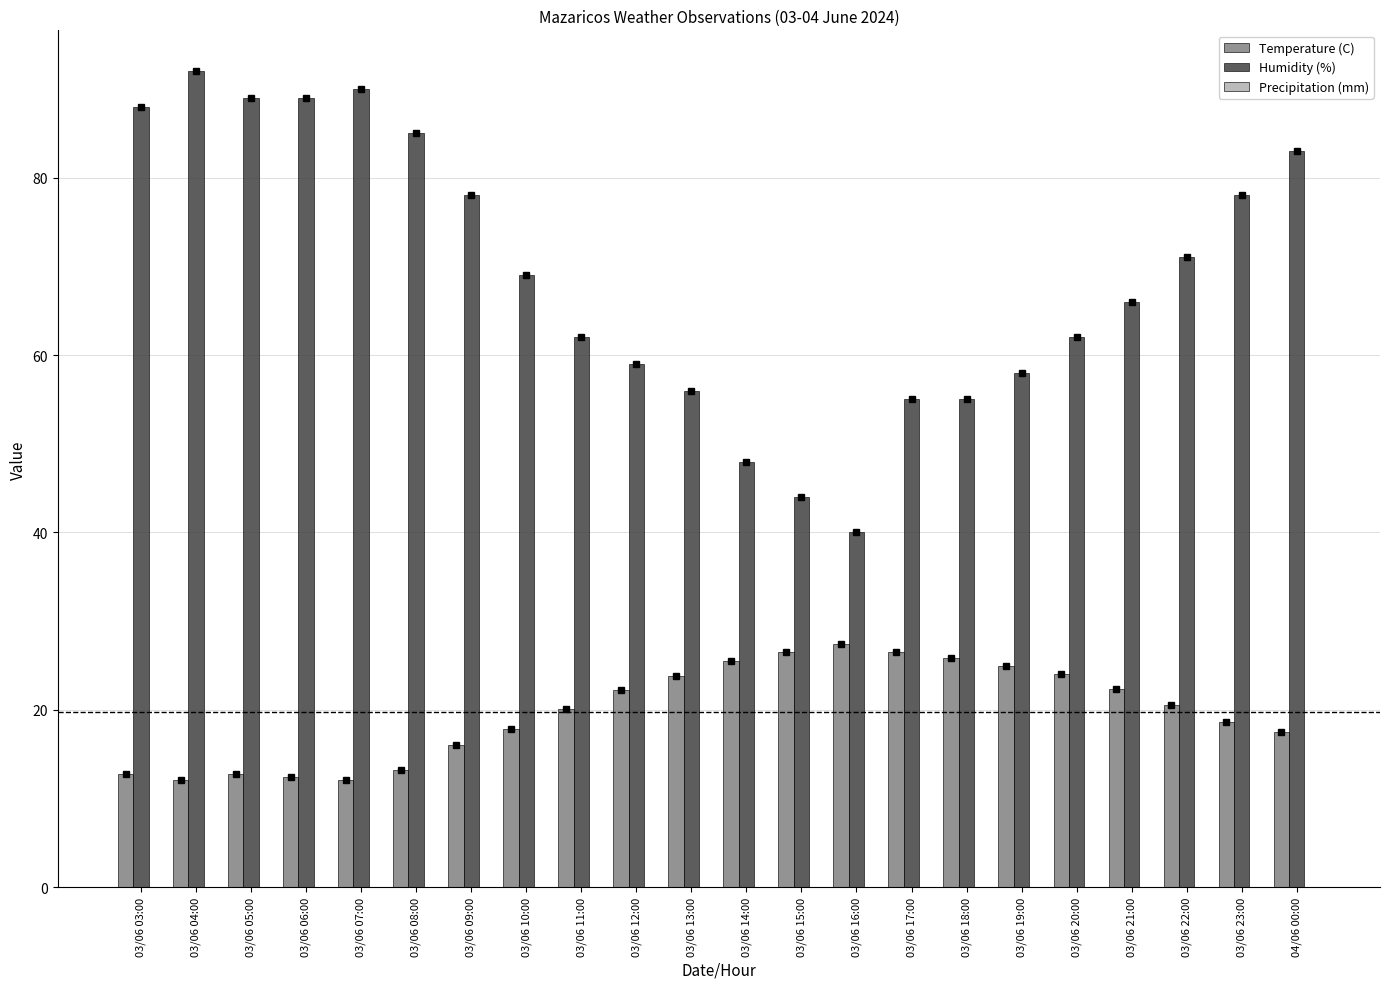

Which series has the largest total across all categories?

Humidity (%)